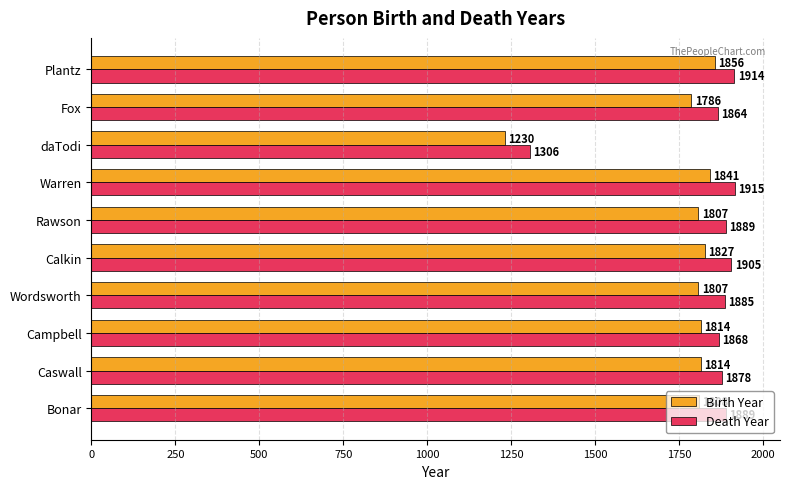

The value of Birth Year at Warren is 1841. True or false?

True